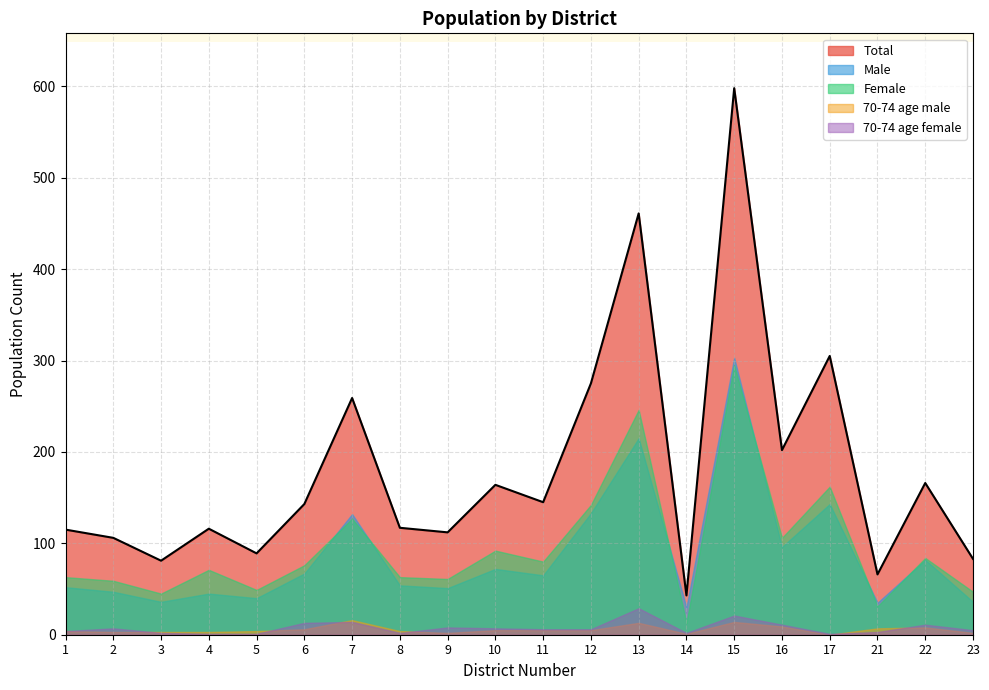

At which category is the sum across all series the highest?

15